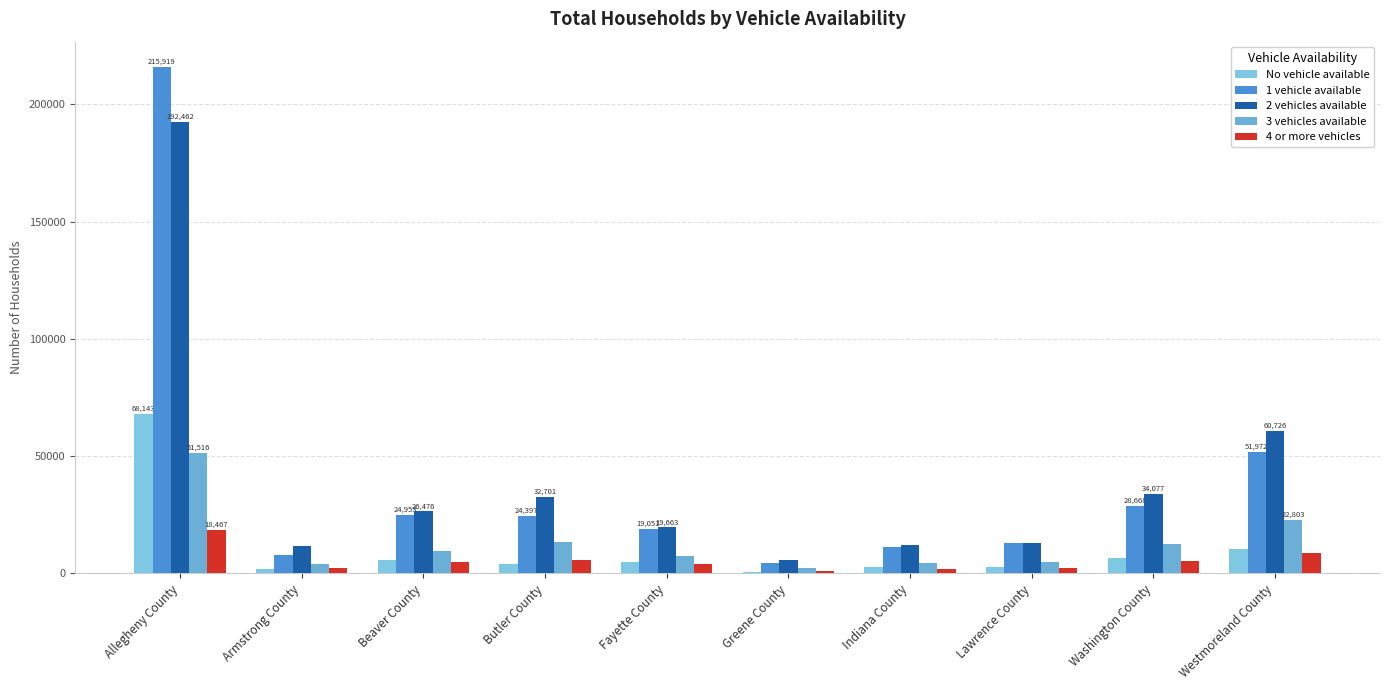

True or false: 3 vehicles available has a value of 2802 at Indiana County.

False